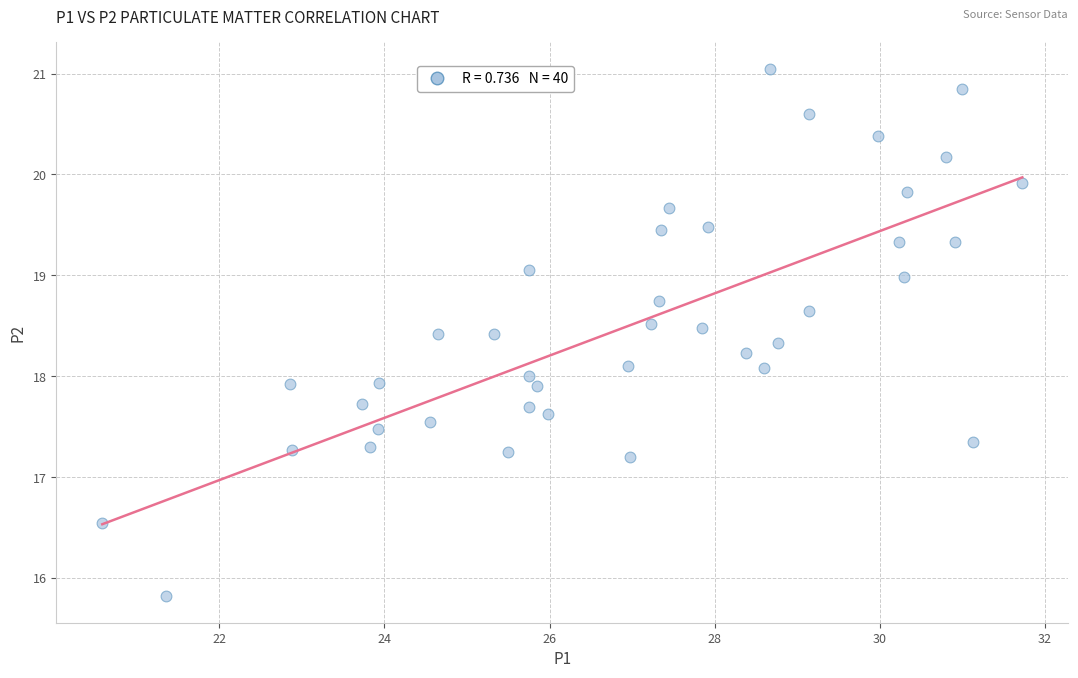

What is the range of X values (max minus min)?

11.2